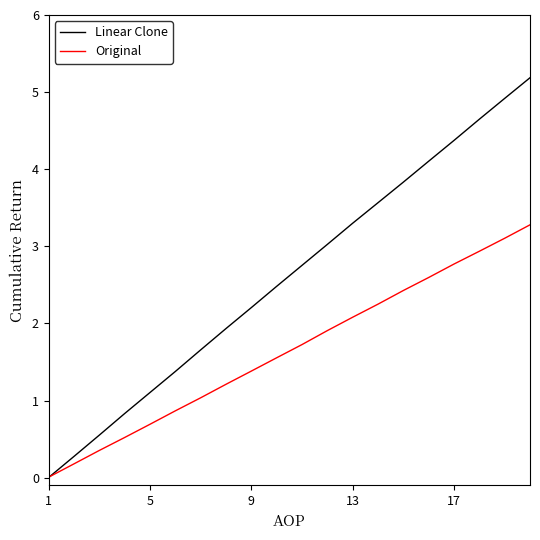

Rank the series by their average value, from highest to lowest.

Linear Clone, Original